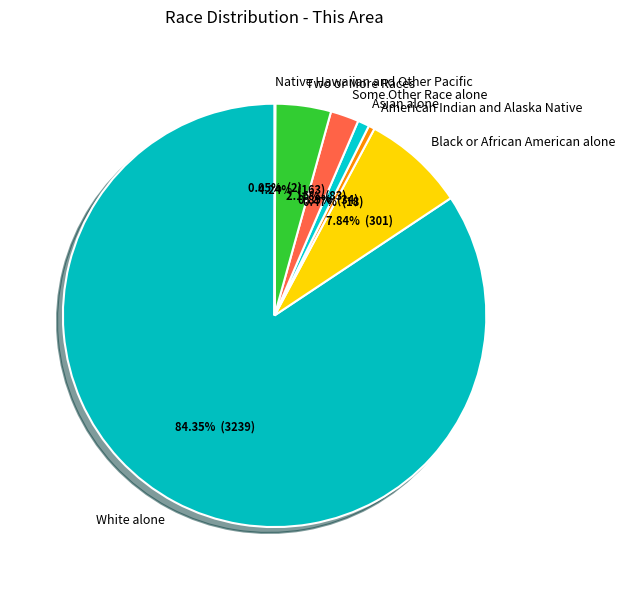

What is the majority slice?

White alone